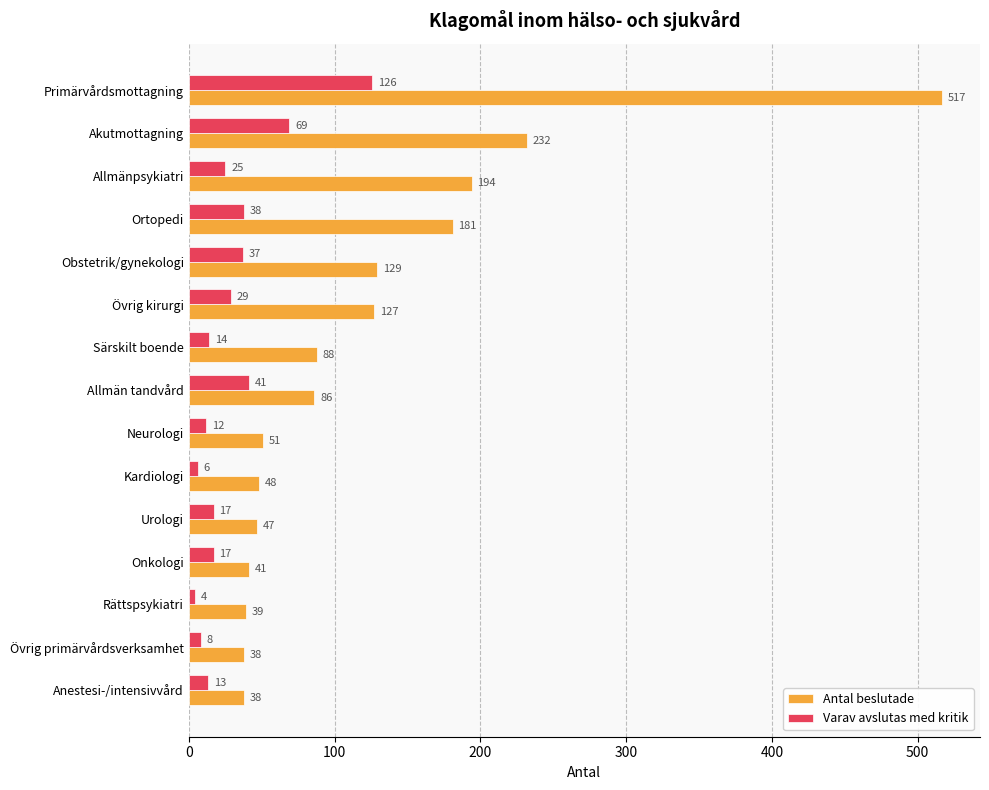

True or false: Antal beslutade has a value of 88 at Särskilt boende.

True